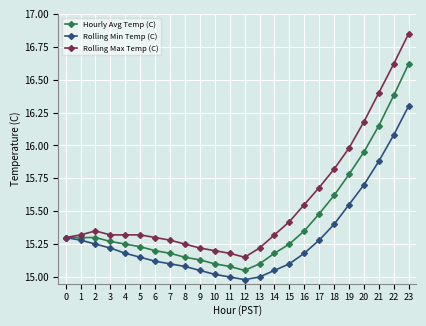

True or false: Rolling Min Temp (C) has more than 2 points higher than both neighbors.

False